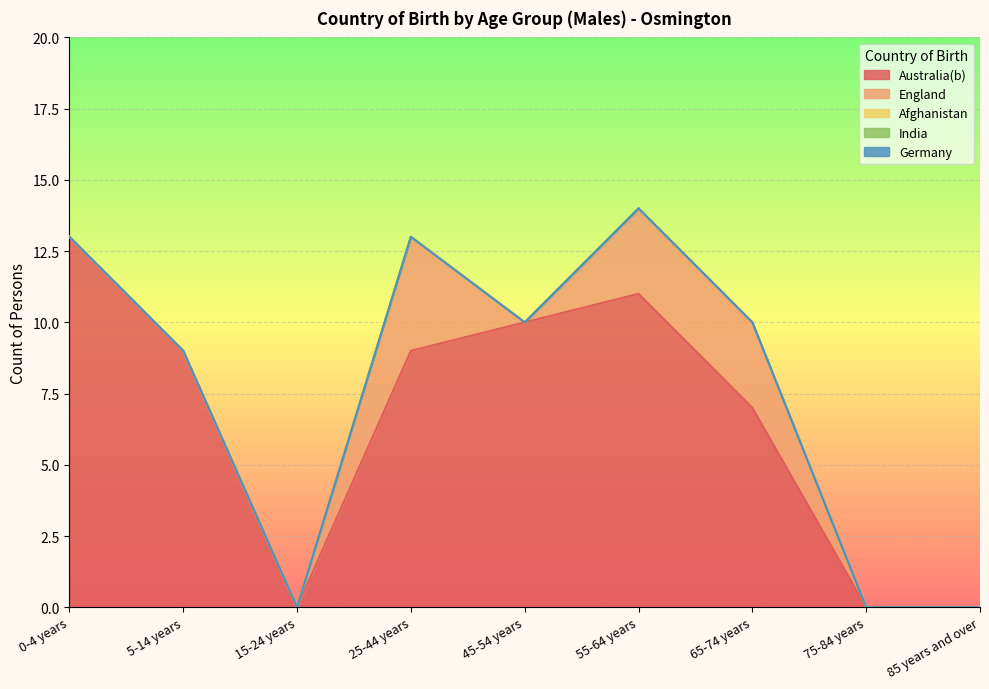

Which category has the highest value in the Australia(b) series?

0-4 years